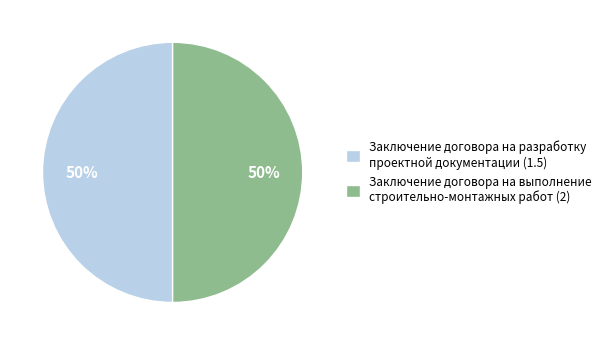

The Заключение договора на разработку проектной документации (1.5) slice represents 50% of the pie. True or false?

True